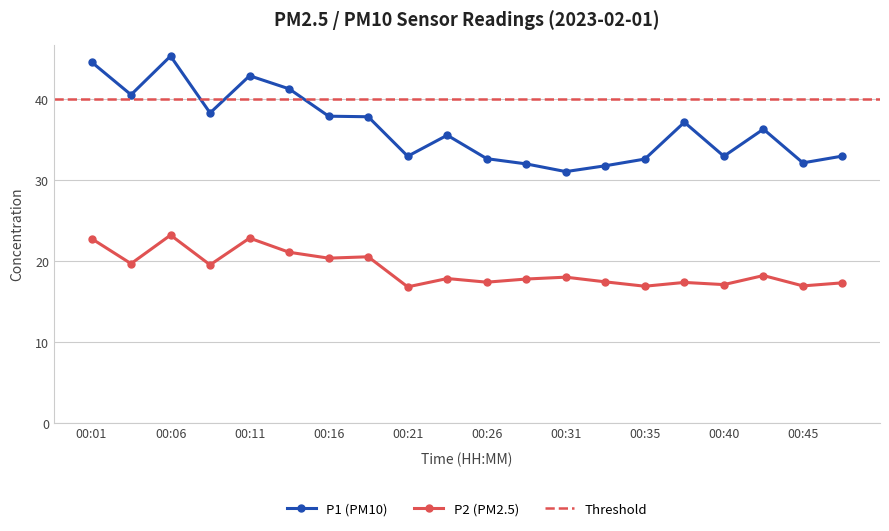

What is the difference between the P1 values at 00:48 and 00:35?

0.4